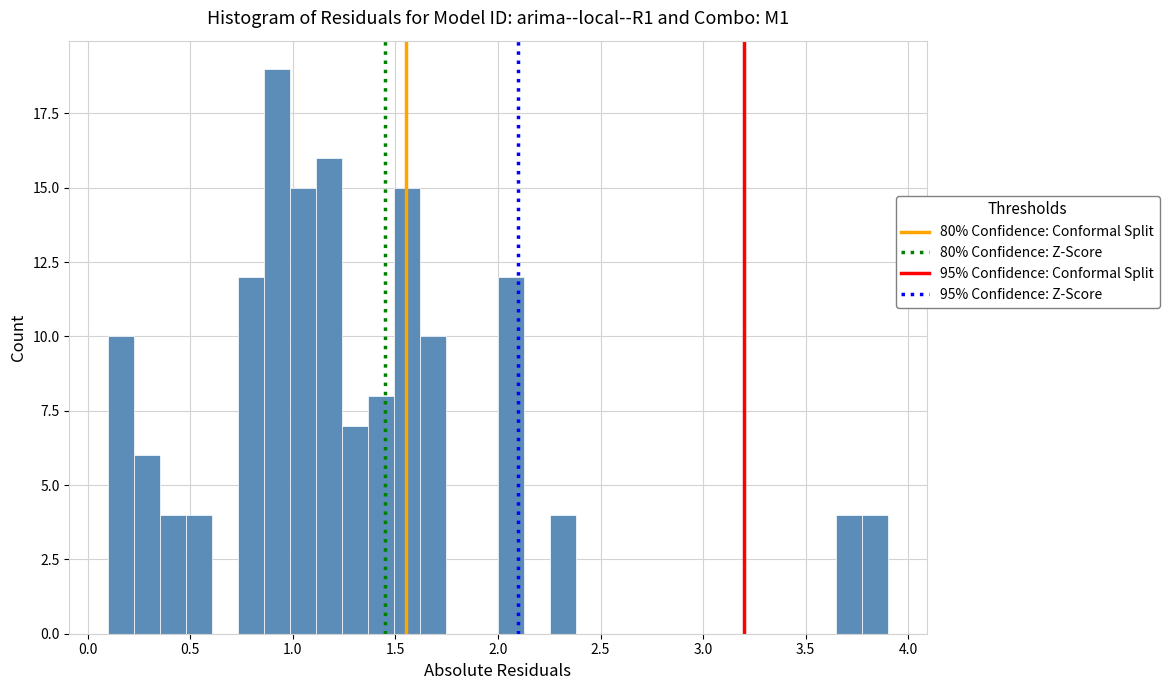

Around what value on the x-axis is the tallest bar? Give the approximate position of its centre, as read against the axis.

0.90